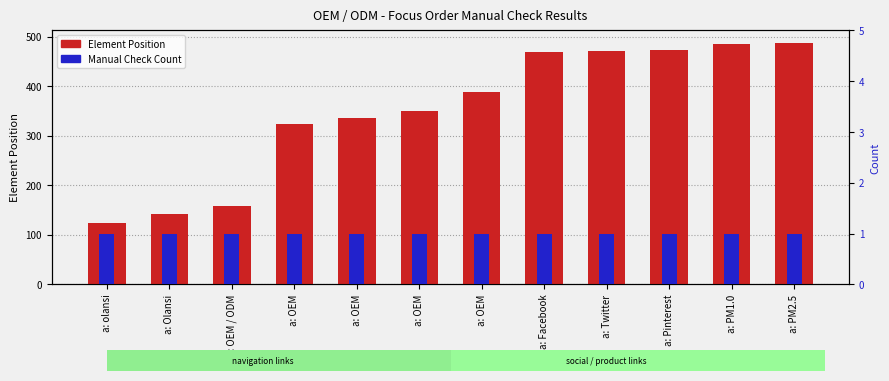

List the series in order of their overall mean, lowest first.

Manual Check Count, Element Position